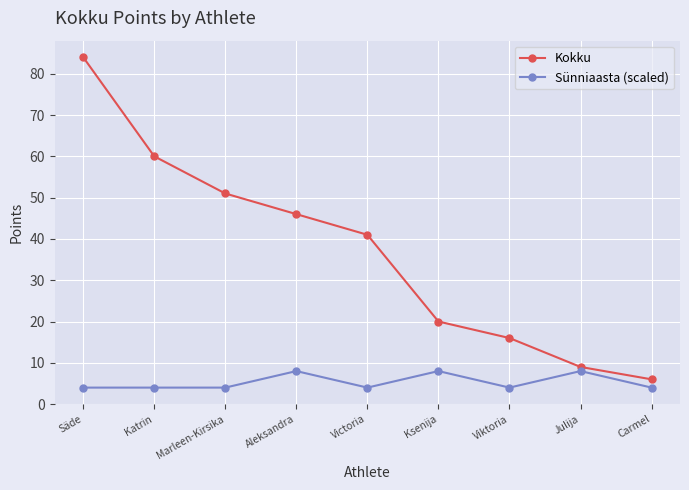

True or false: Kokku has a value of 84 at Säde.

True